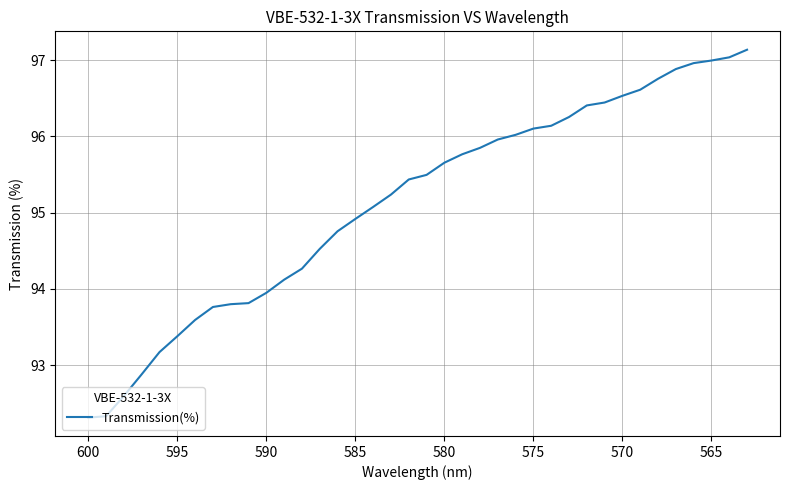

Is it true that the value at 12 is 165.4?

False